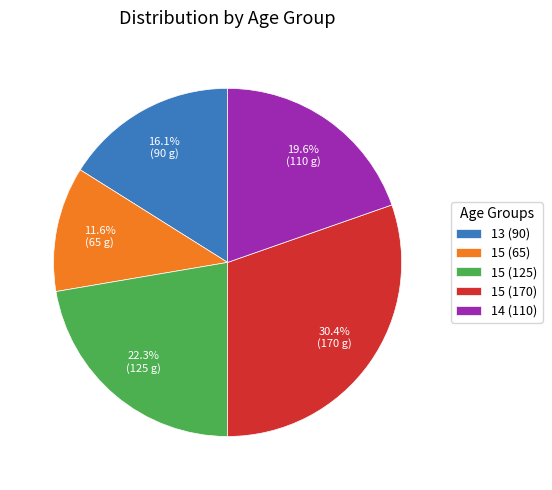

Which category has the biggest portion of the pie?

15 (170)